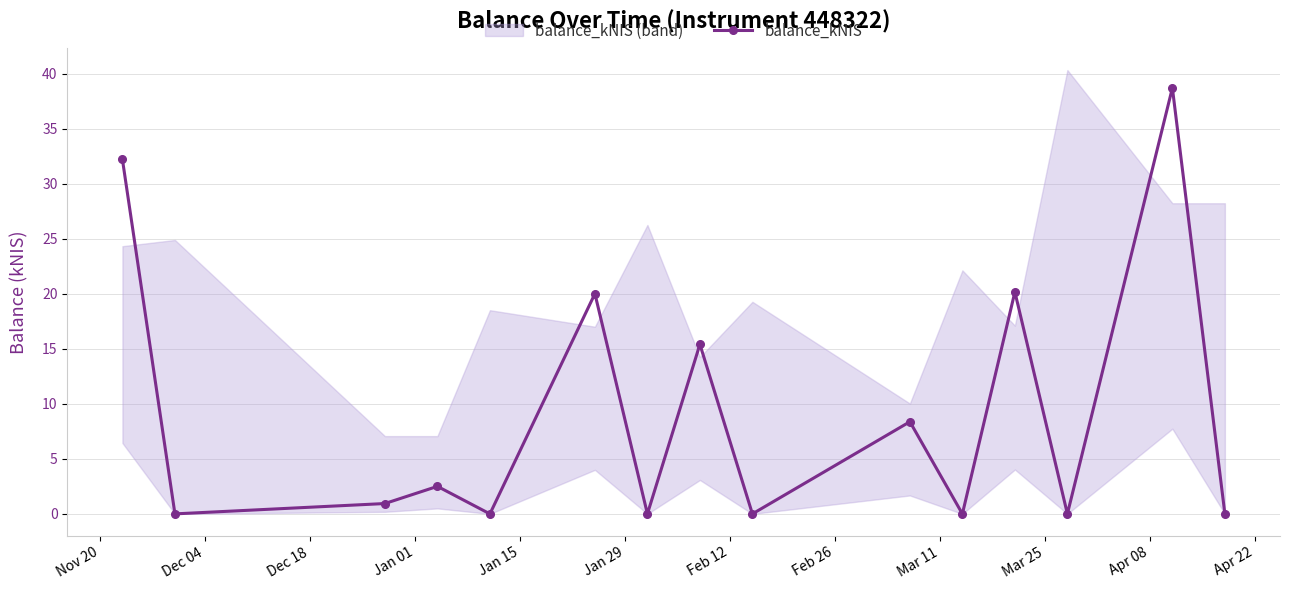

In balance_kNIS, how many points are lower than both neighbors (excluding endpoints)?

6